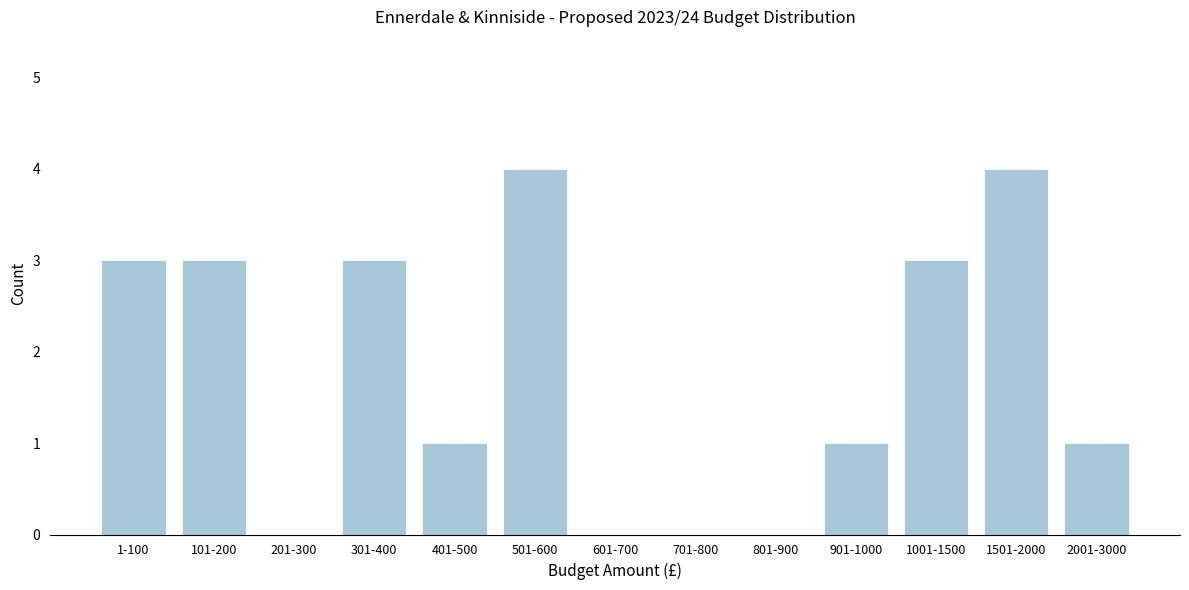

Reading right to left, extract all data points from this chart.

2001-3000=1	1501-2000=4	1001-1500=3	901-1000=1	801-900=0	701-800=0	601-700=0	501-600=4	401-500=1	301-400=3	201-300=0	101-200=3	1-100=3